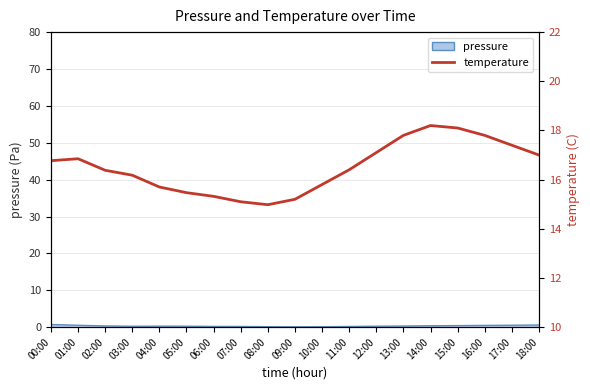

How many data points are less than 16?

7